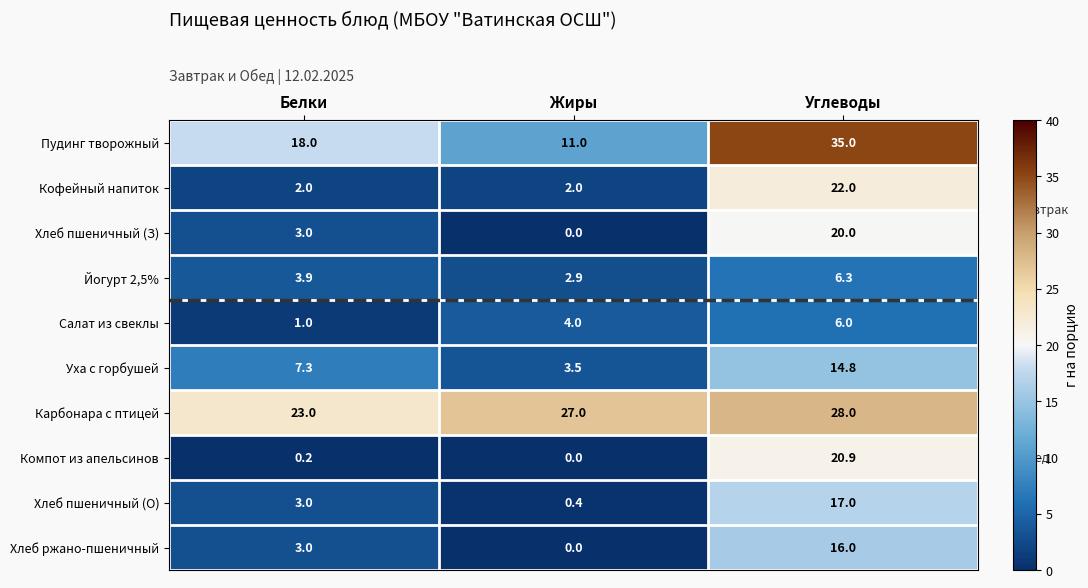

What is the difference between the highest and lowest values at Жиры?

27.0